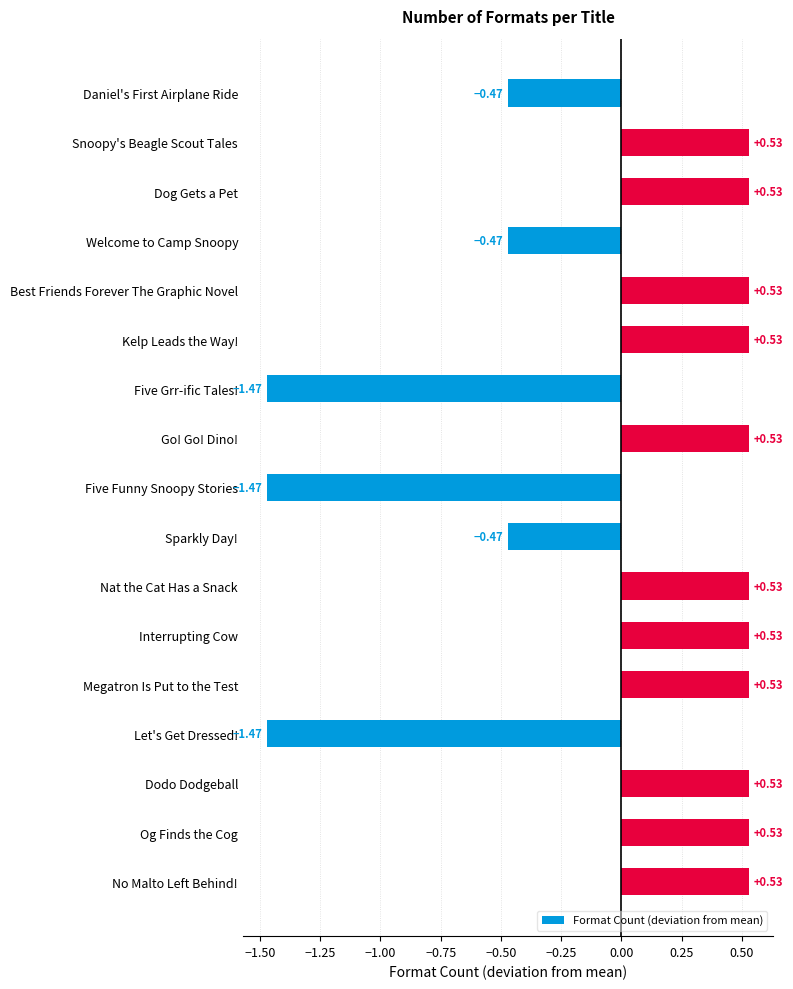

Count the number of categories in the chart.

17